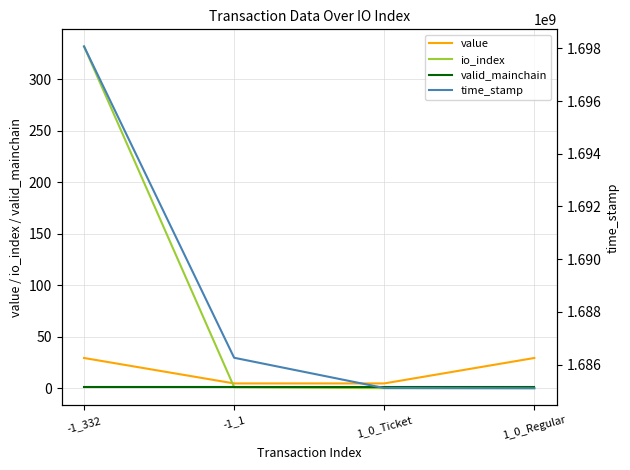

What are all the series names shown in the legend?

value, io_index, valid_mainchain, time_stamp